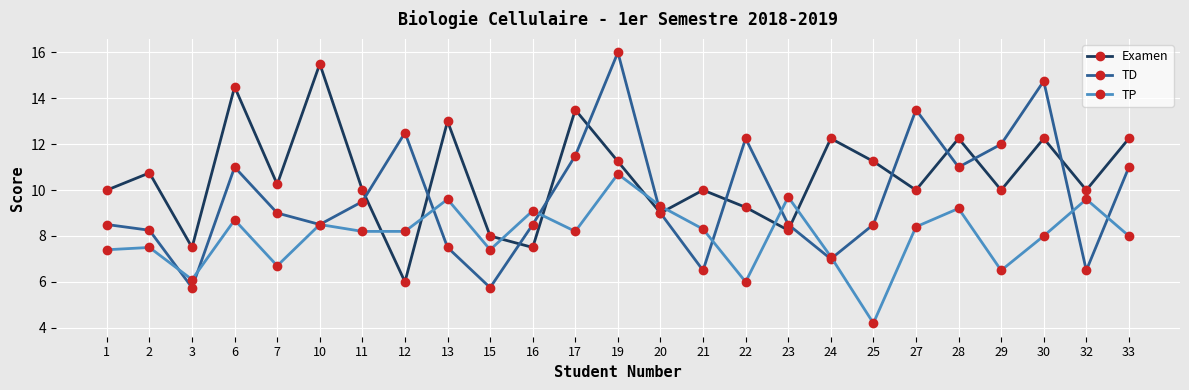

What is the total value across all series at 17?

33.2